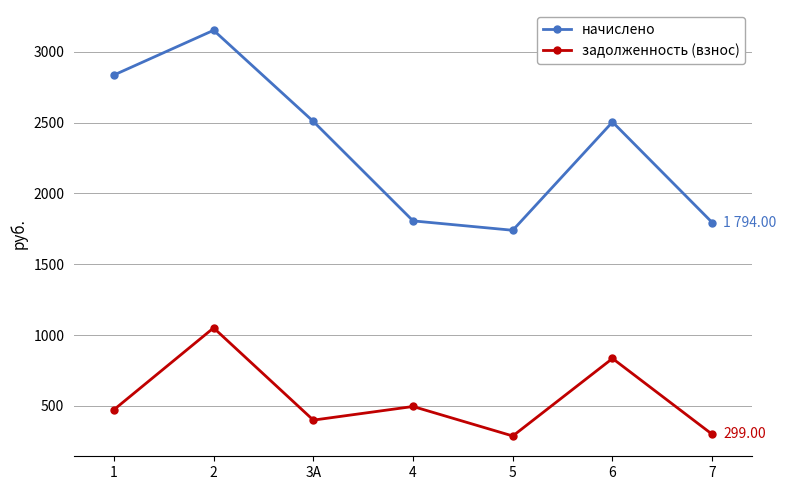

At how many categories does at least one series exceed 1270?

7